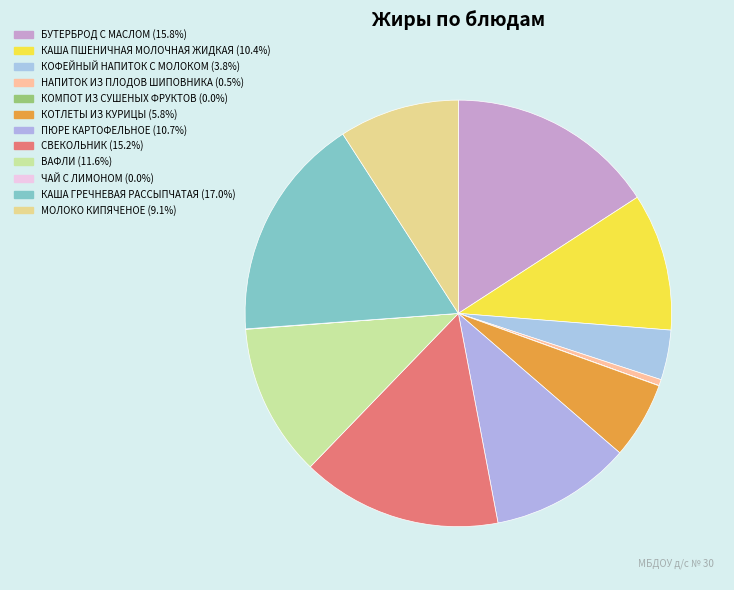

Is there a majority slice in this chart?

No